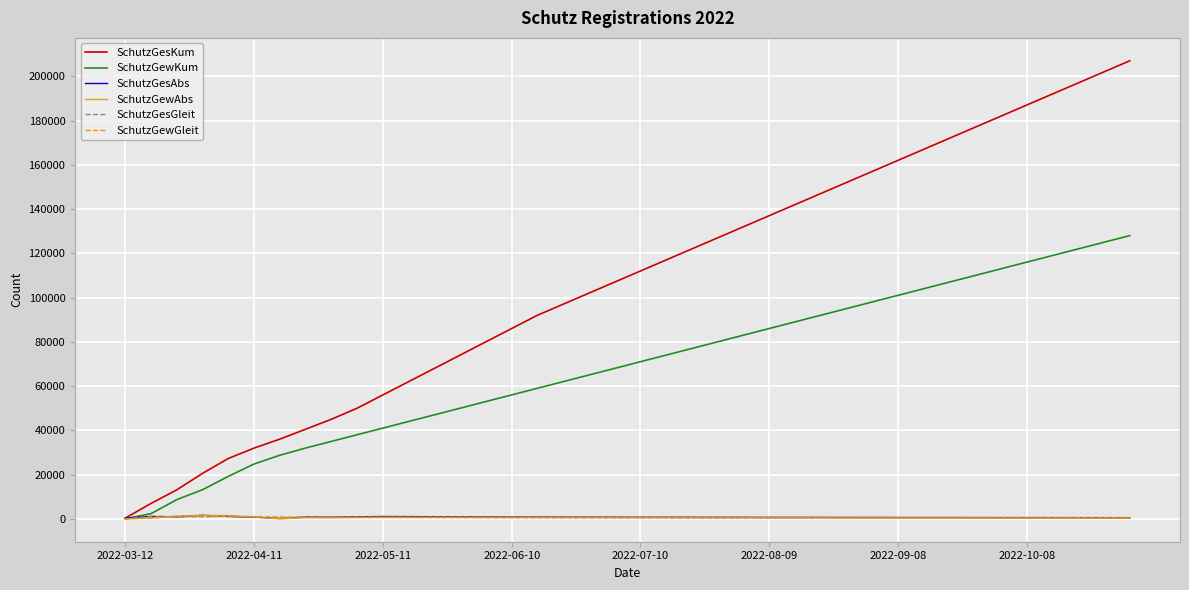

What is the maximum value for SchutzGewGleit?

1084